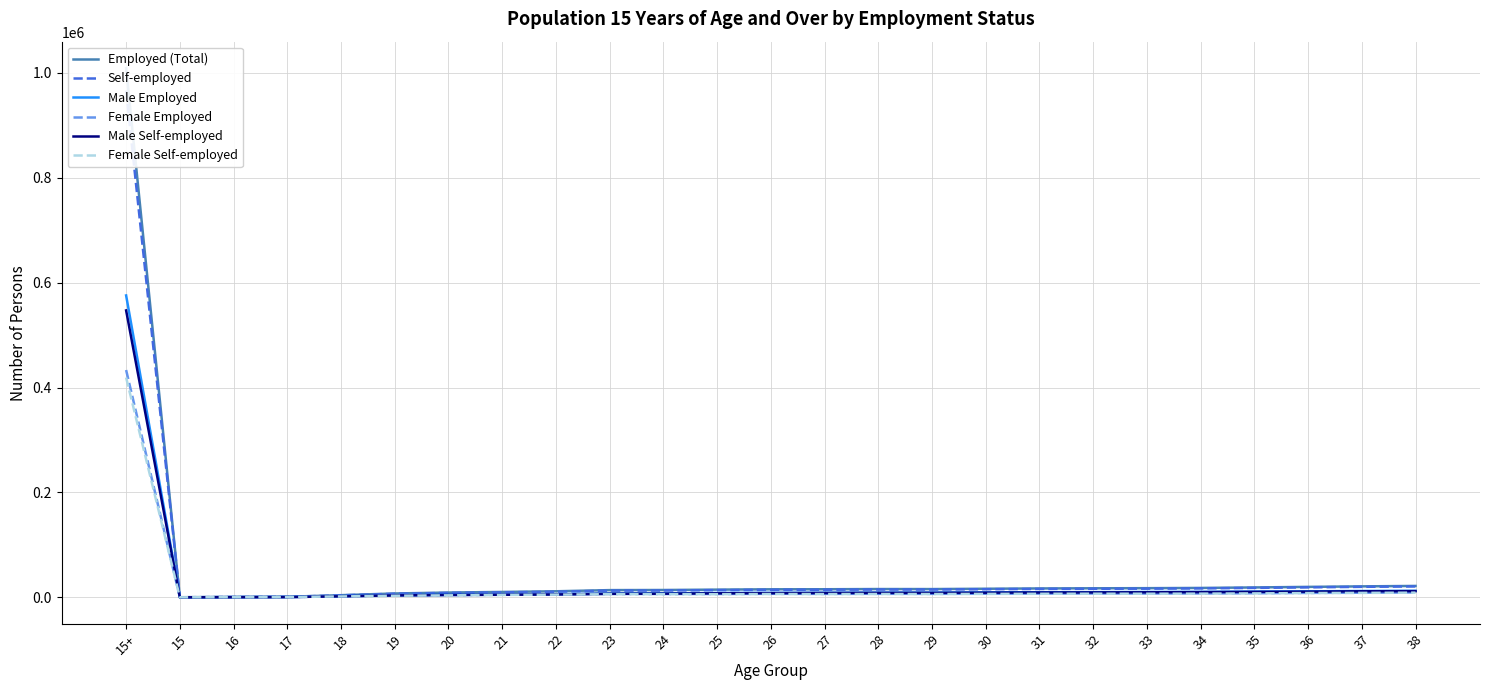

List the labels in order of Male Employed value, smallest first.

15, 16, 17, 18, 19, 20, 21, 22, 23, 24, 25, 26, 27, 28, 29, 30, 31, 32, 33, 34, 35, 36, 37, 38, 15+